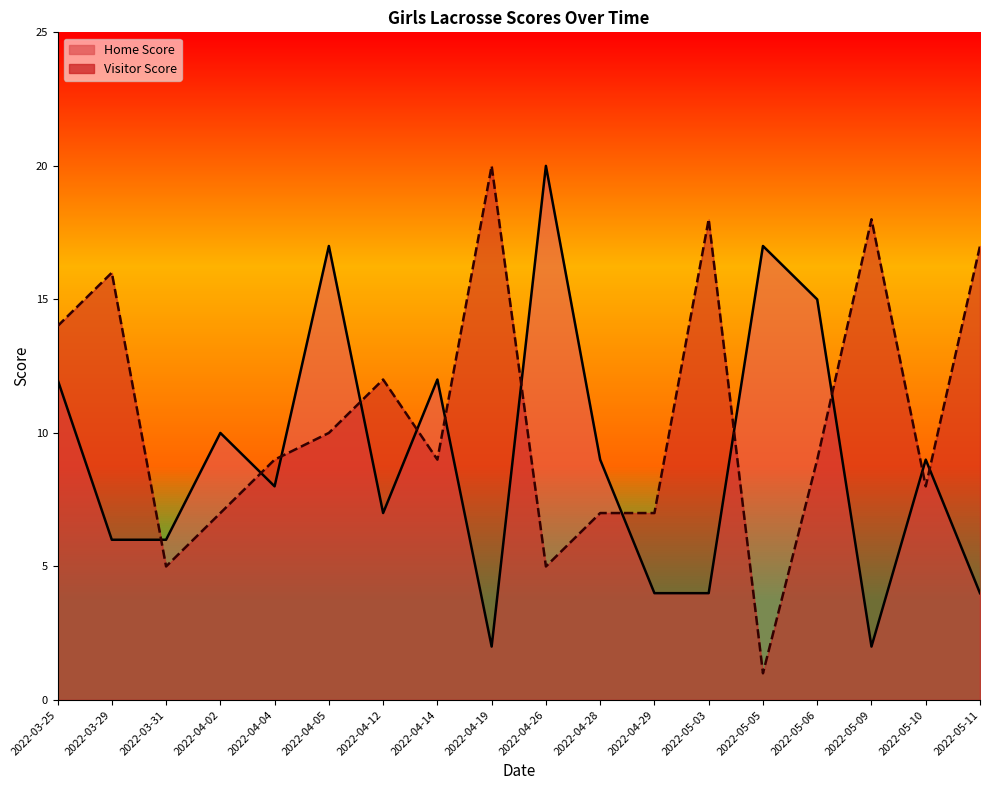

Which series has the largest total across all categories?

Visitor Score